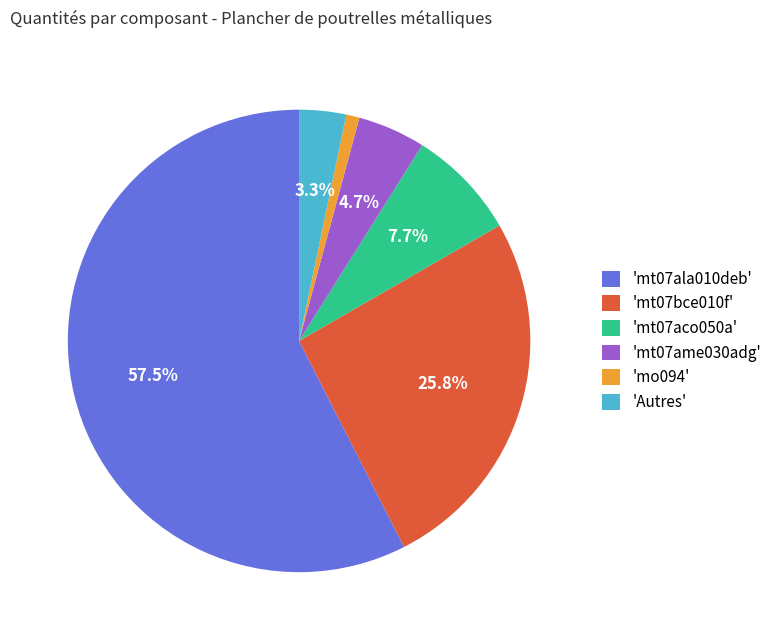

Which has a higher value, 'mt07ala010deb' or 'mo094'?

'mt07ala010deb'